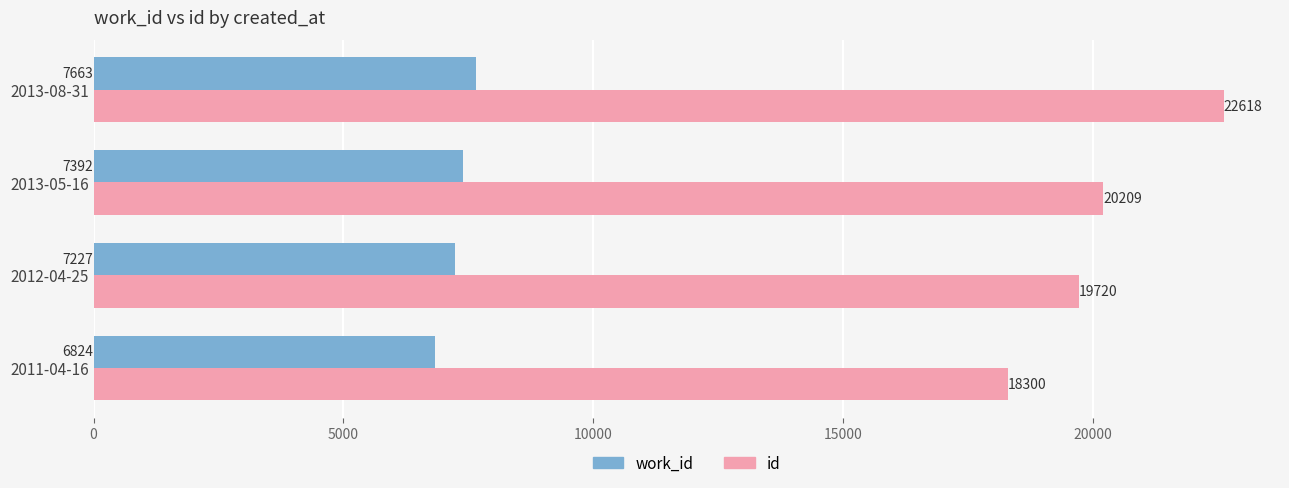

At which label is id closest to 20459?

2013-05-16